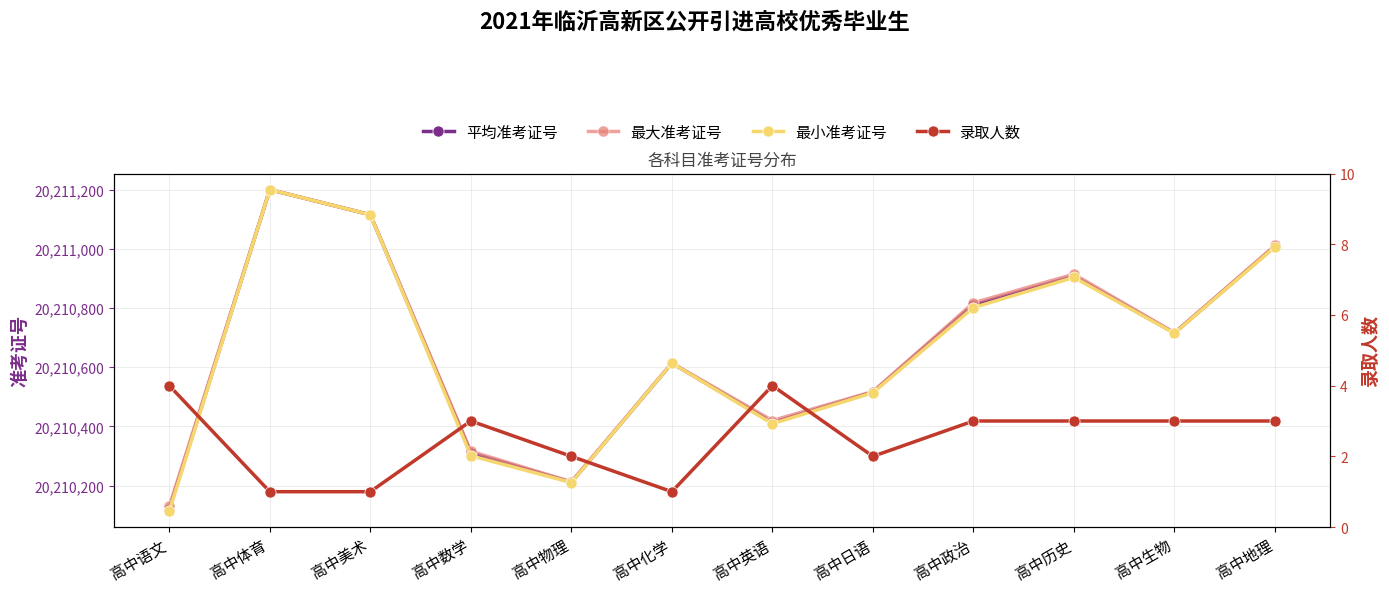

Is this an area chart (filled region under the line)?

No